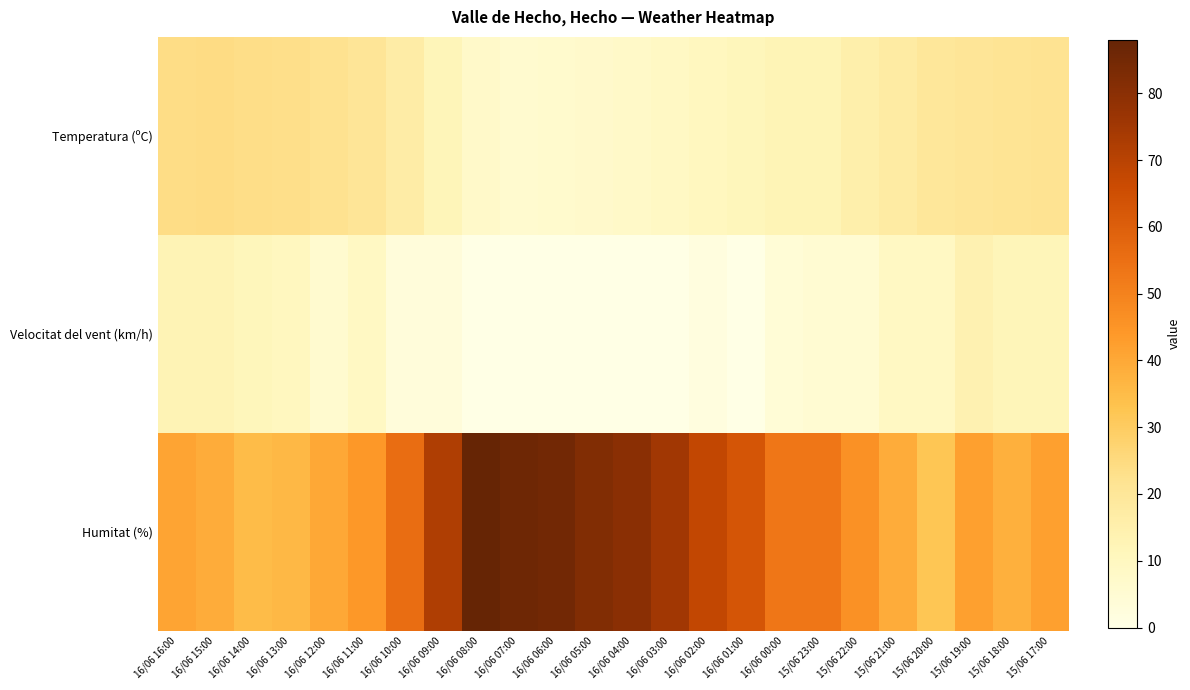

Which series has the widest spread of values?

Humitat (%)